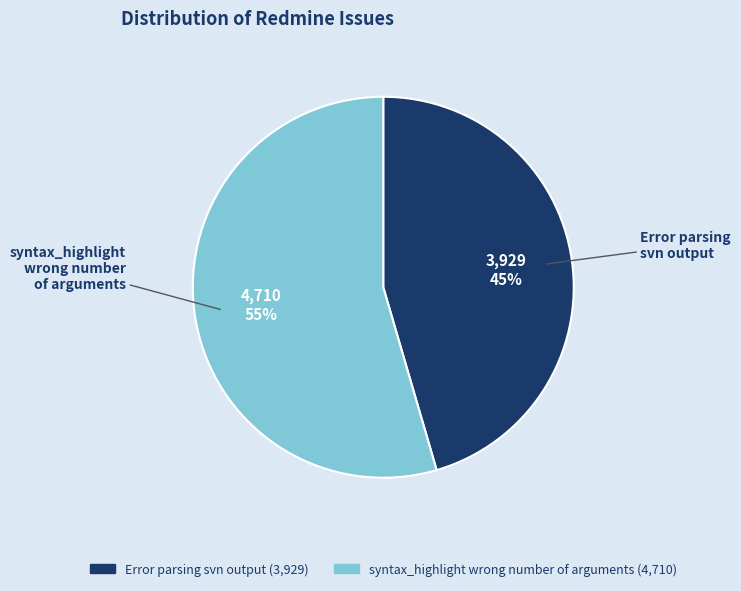

Which slice is the smallest?

Error parsing svn output